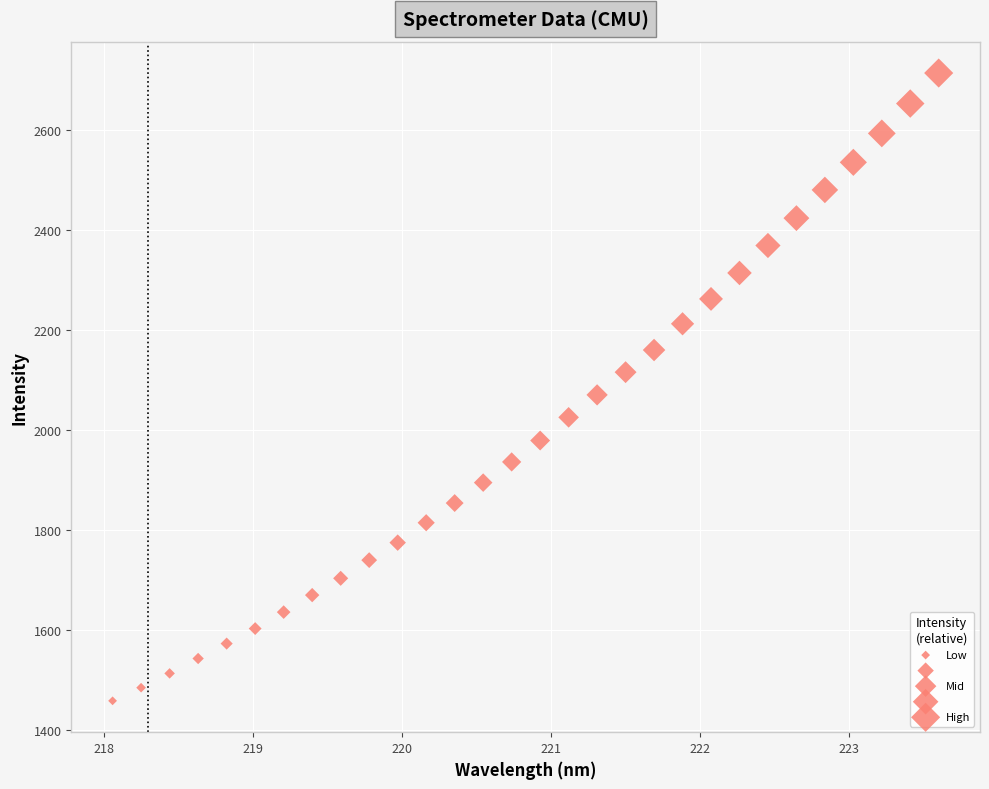

What Y value in the scatter plot is closest to 2086?

2070.3